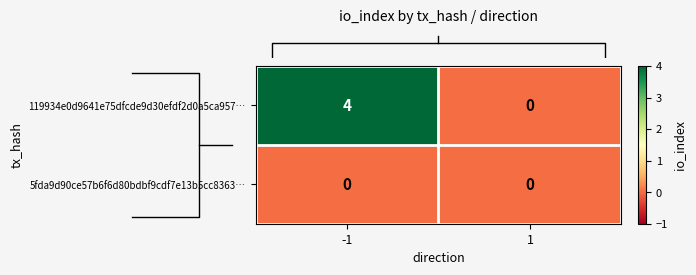

The 119934e0d9641e75dfcde9d30efdf2d0a5ca957… series shows 2 at 1. True or false?

False